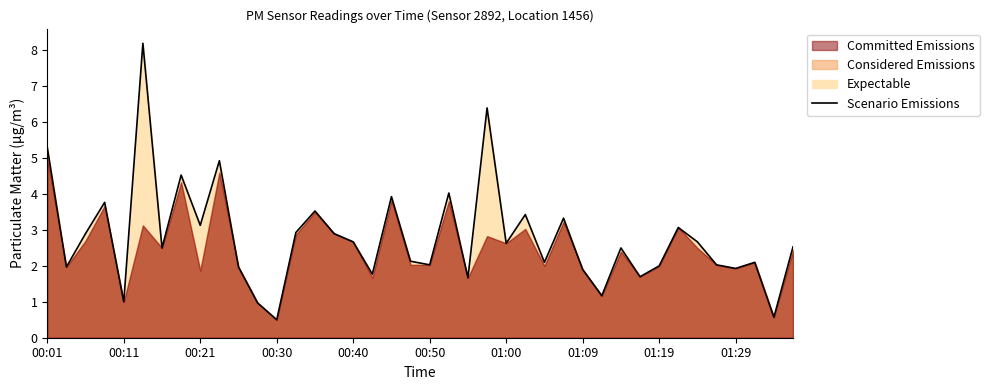

Count the number of categories in the chart.

40